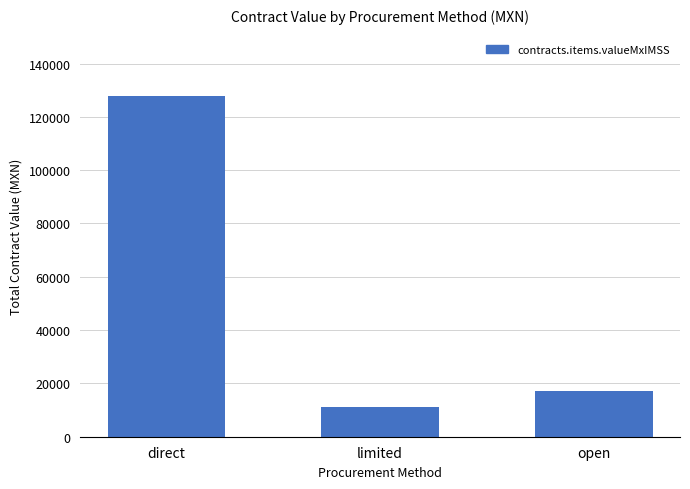

The chart shows a value of 127841.0 at direct. True or false?

True